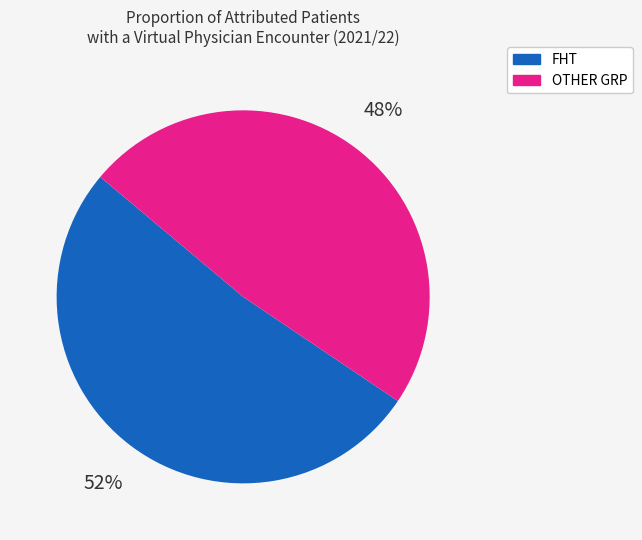

To the nearest percent, what is the average slice percentage?

50%